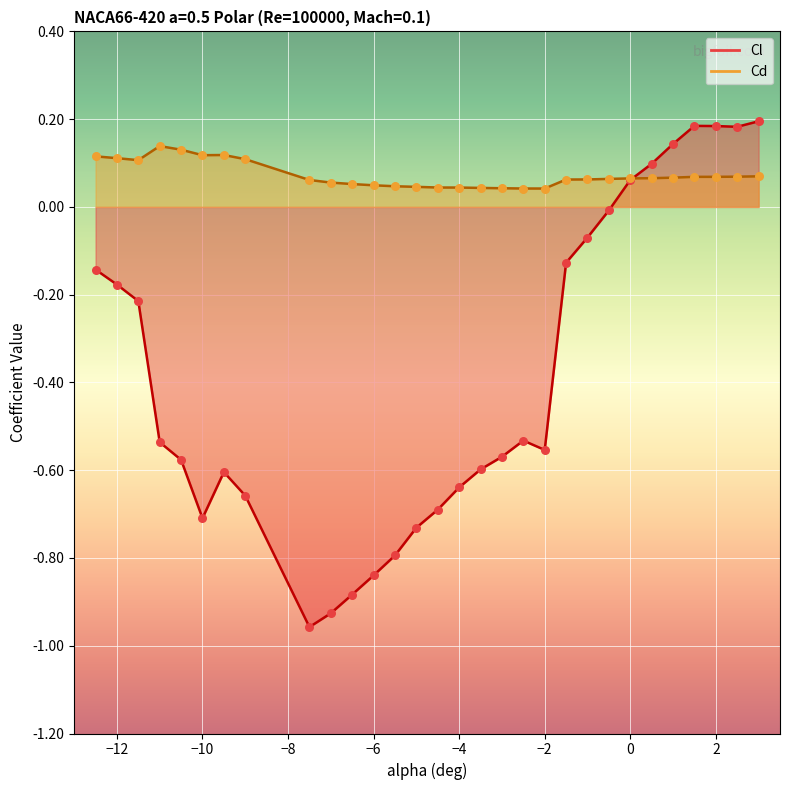

Which series has the widest spread of Y values?

Cl